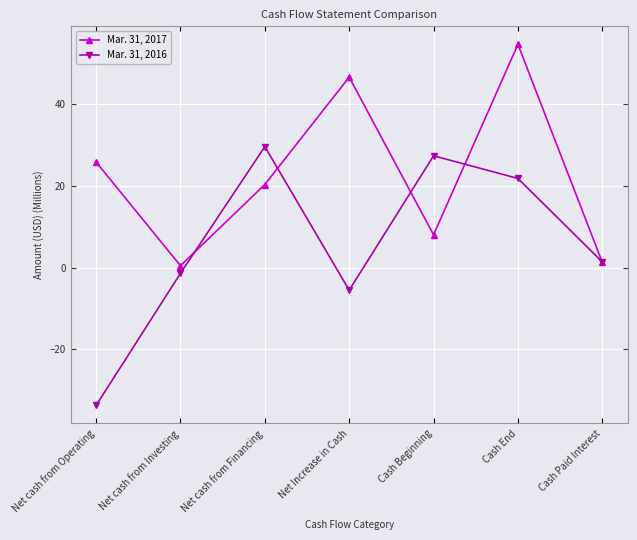

What is the label of the 6th point from the right?

Net cash from Investing